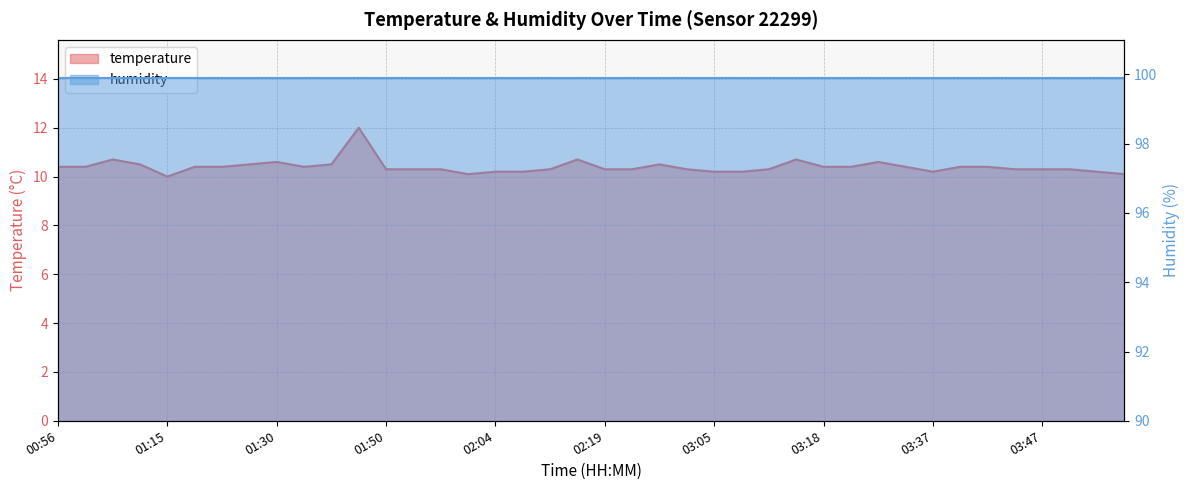

Which label corresponds to the smallest value in the chart?

01:15